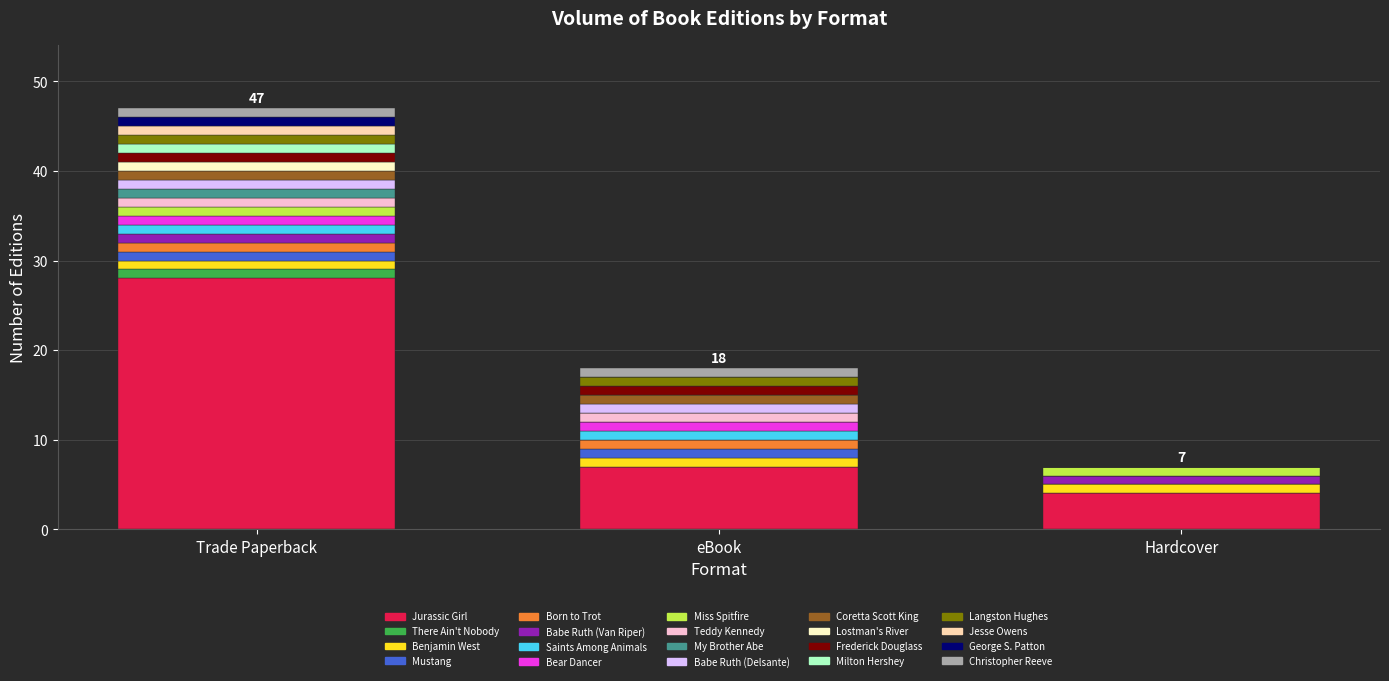

At which category is the sum across all series the highest?

Trade Paperback